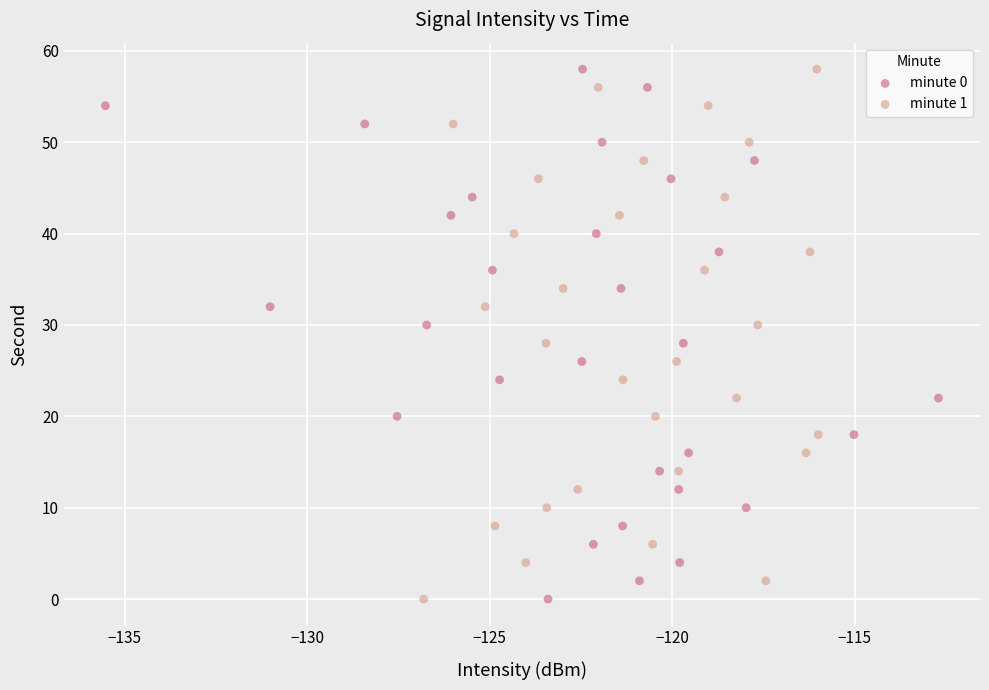

What are all the series names shown in the legend?

minute 0, minute 1